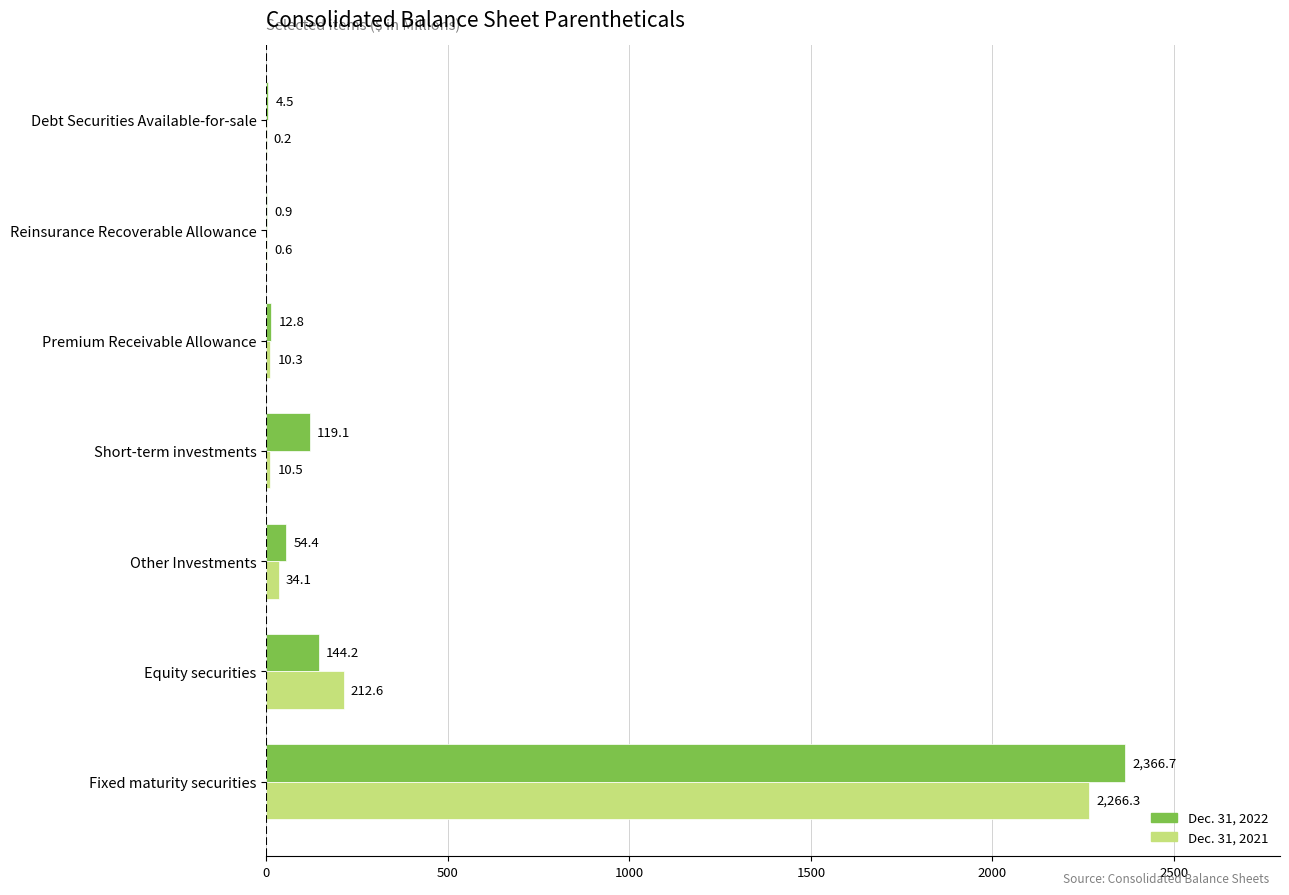

What is the sum of all Dec. 31, 2021 values?

2534.6